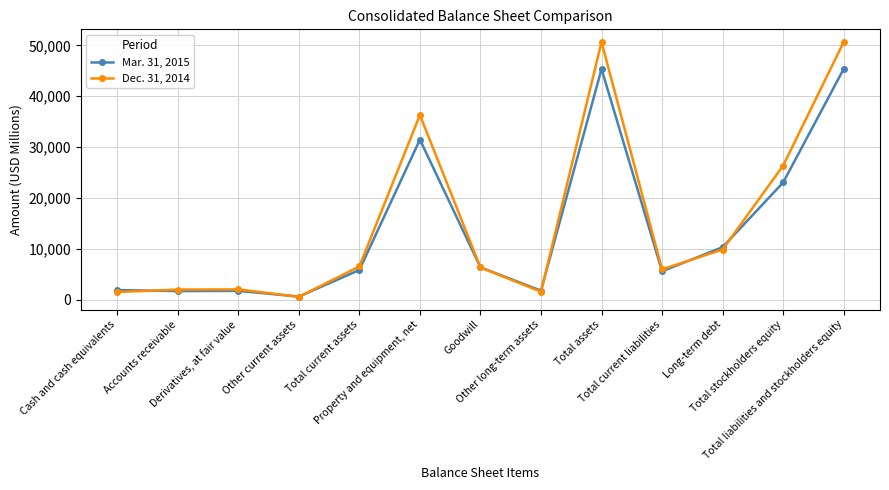

What is the difference between the highest and lowest values at Total liabilities and stockholders equity?

5295